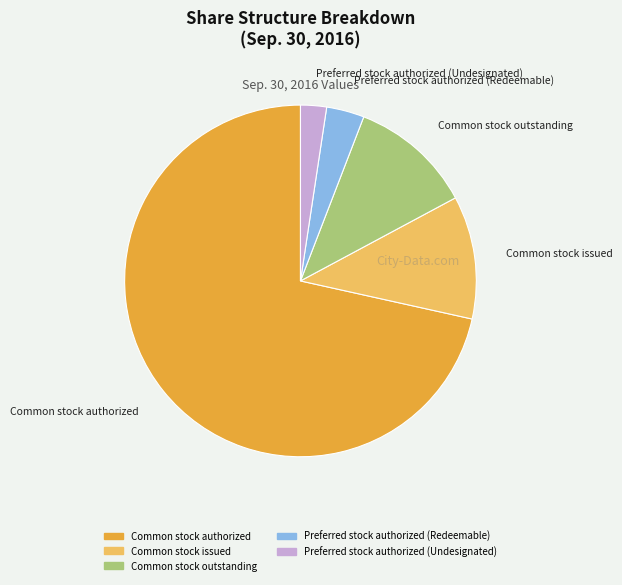

The Common stock authorized slice represents 72% of the pie. True or false?

True